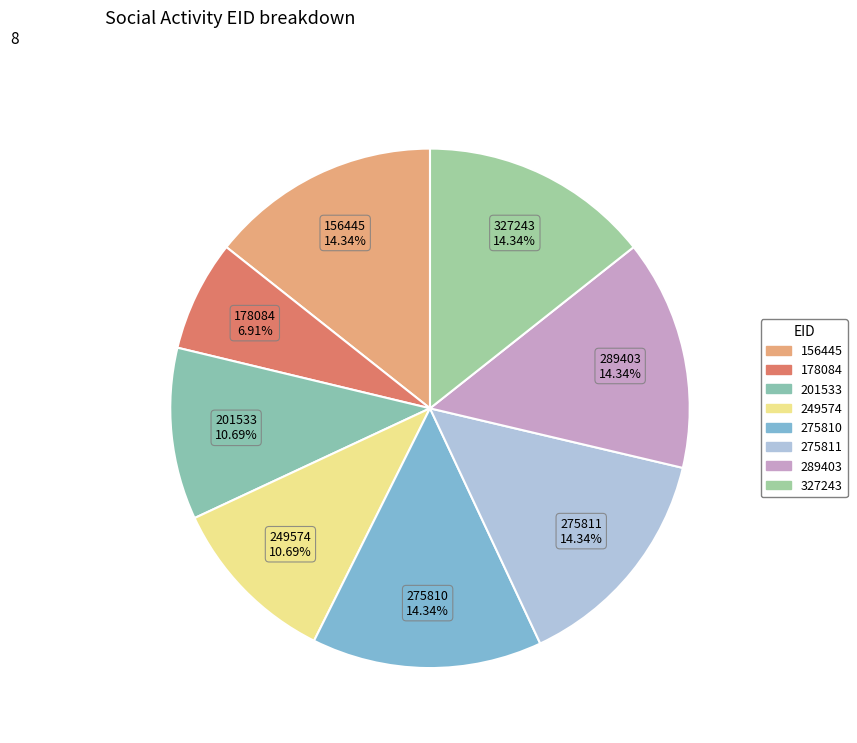

Combined, do 201533 and 249574 account for over 50%?

No